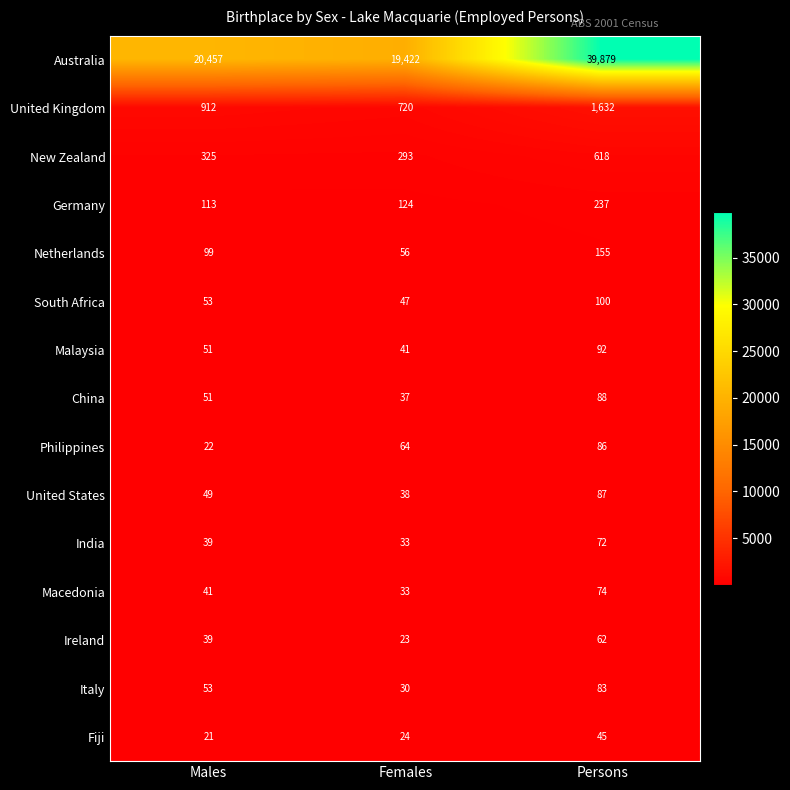

Count the number of data series in this chart.

15